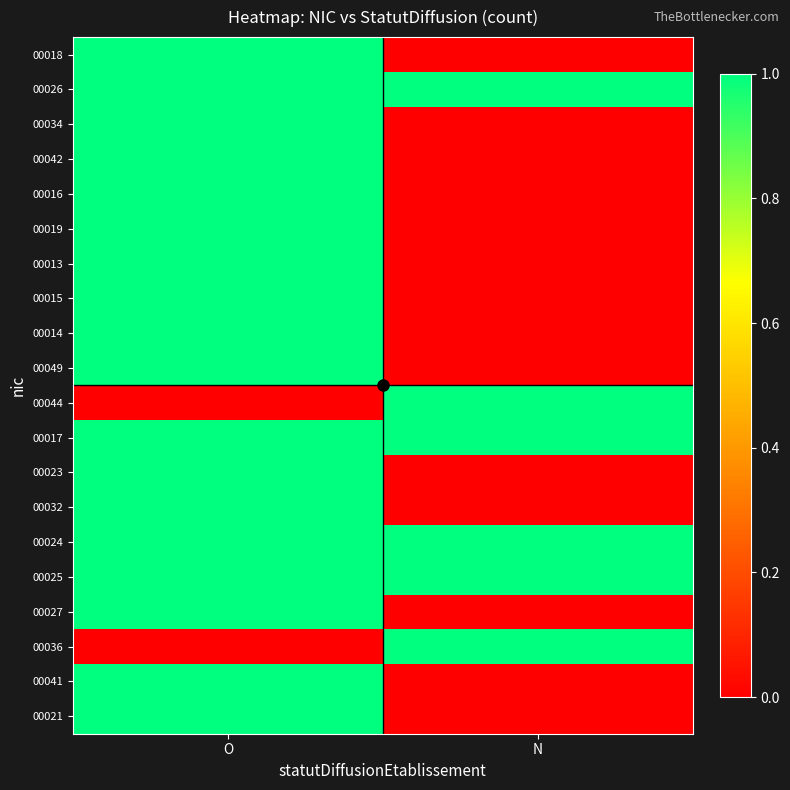

At which category is the sum across all series the highest?

O